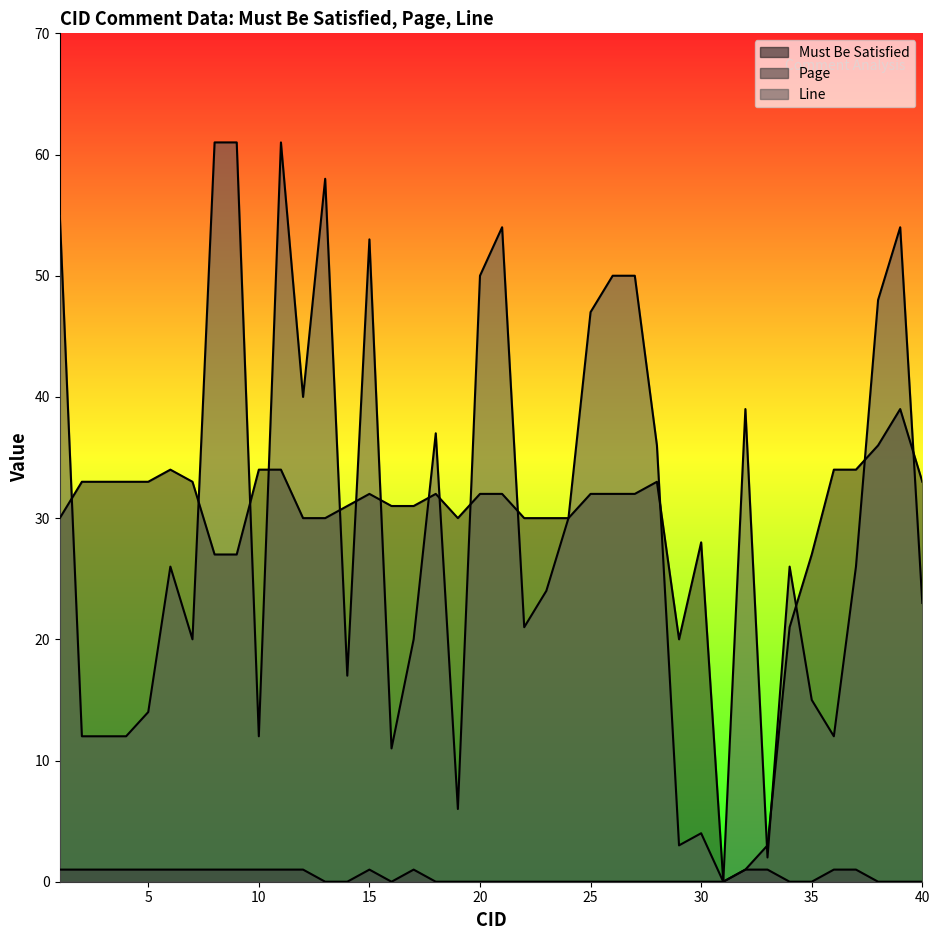

Between 32 and 3, which is larger?

32